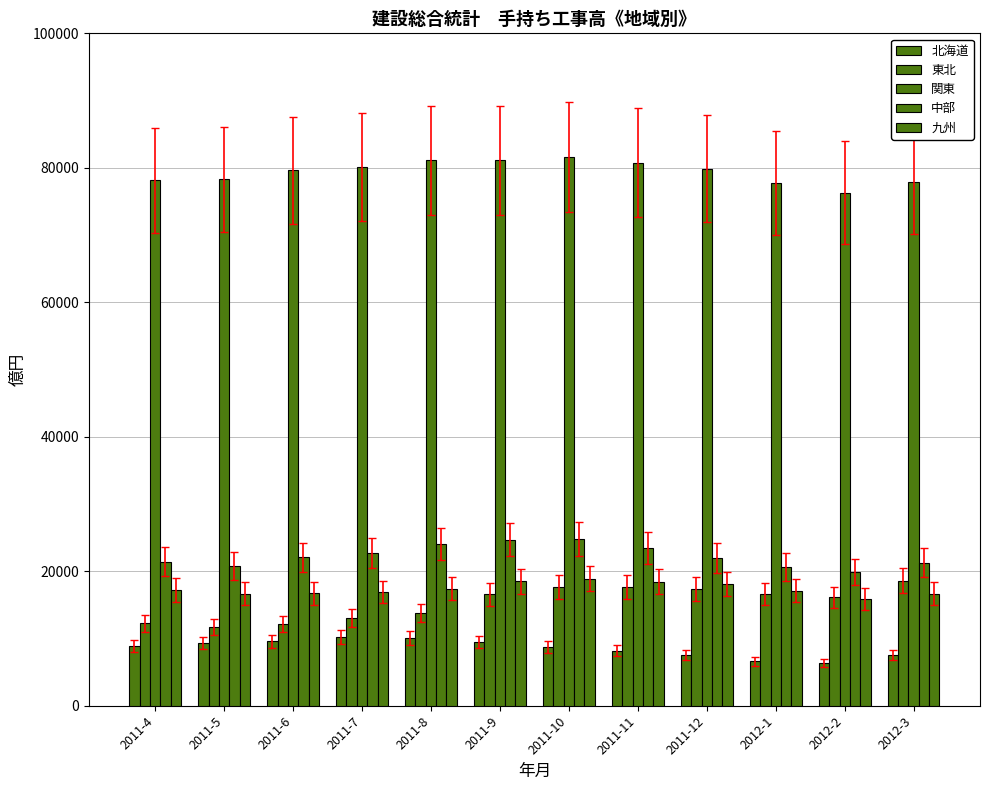

How many groups of bars are there?

12